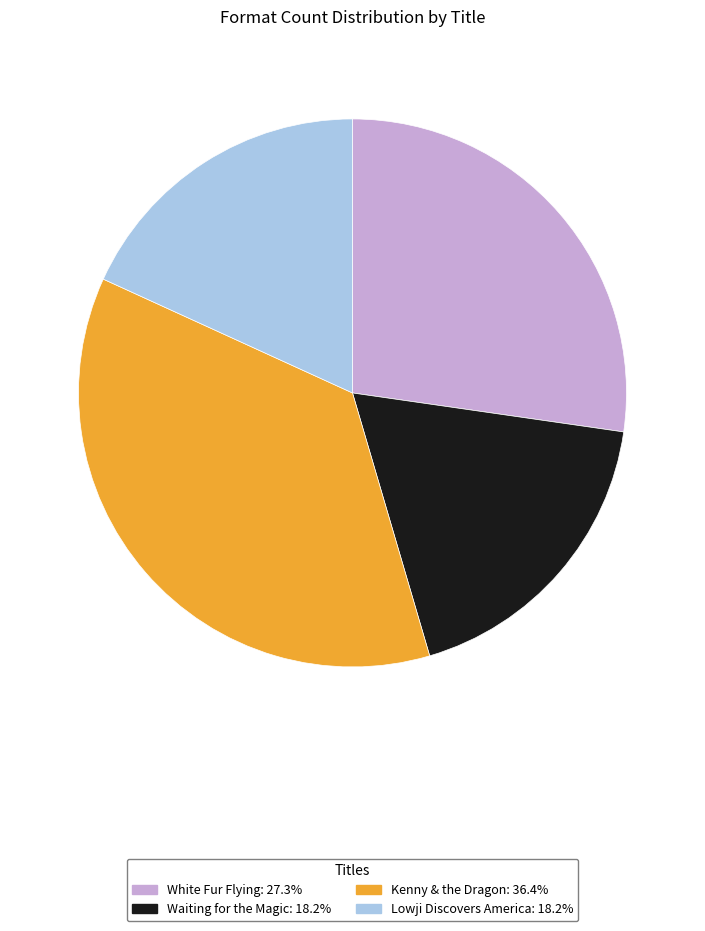

What is the ratio of the value at Kenny & the Dragon to the value at White Fur Flying?

1.3